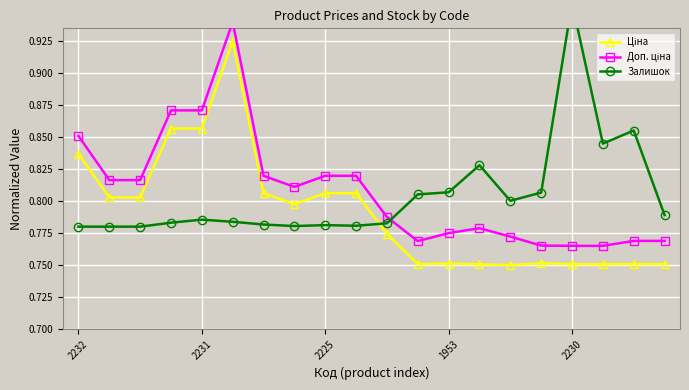

Which series has the largest range (max minus min)?

Ціна